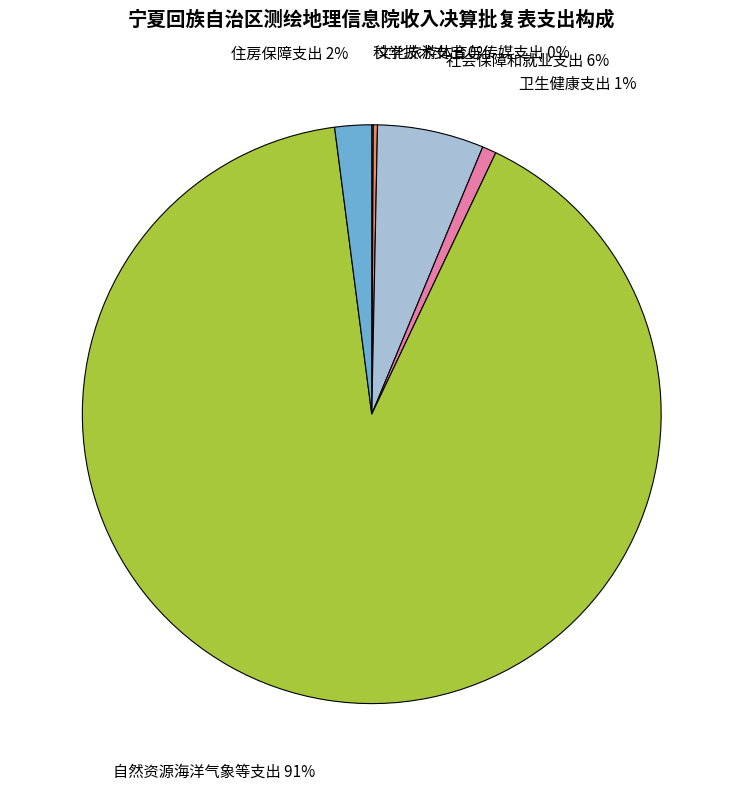

Is there any slice that represents more than half of the pie?

Yes